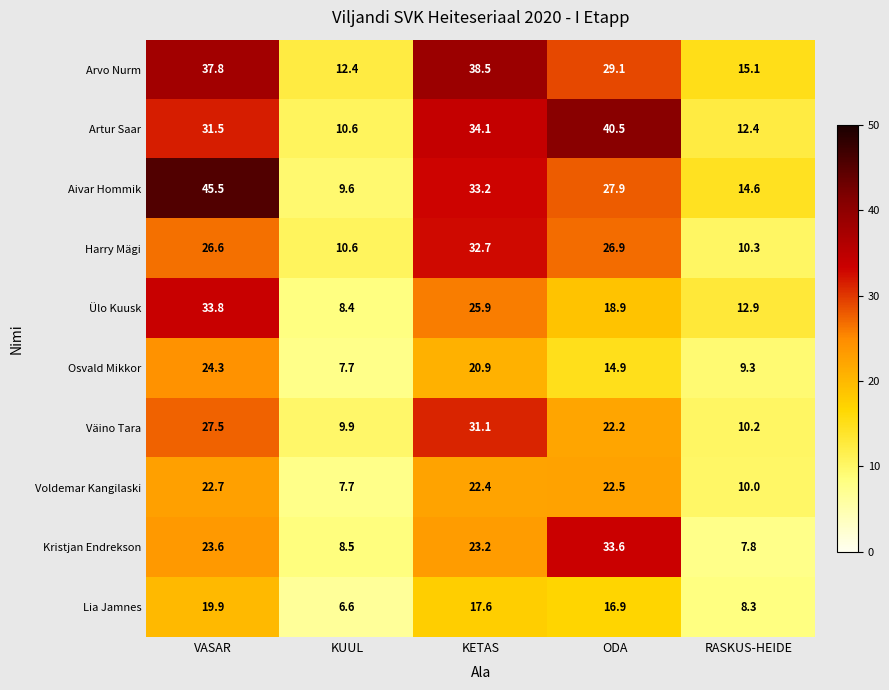

Rank the series by their maximum value, from lowest to highest.

Lia Jamnes, Voldemar Kangilaski, Osvald Mikkor, Väino Tara, Harry Mägi, Kristjan Endrekson, Ülo Kuusk, Arvo Nurm, Artur Saar, Aivar Hommik